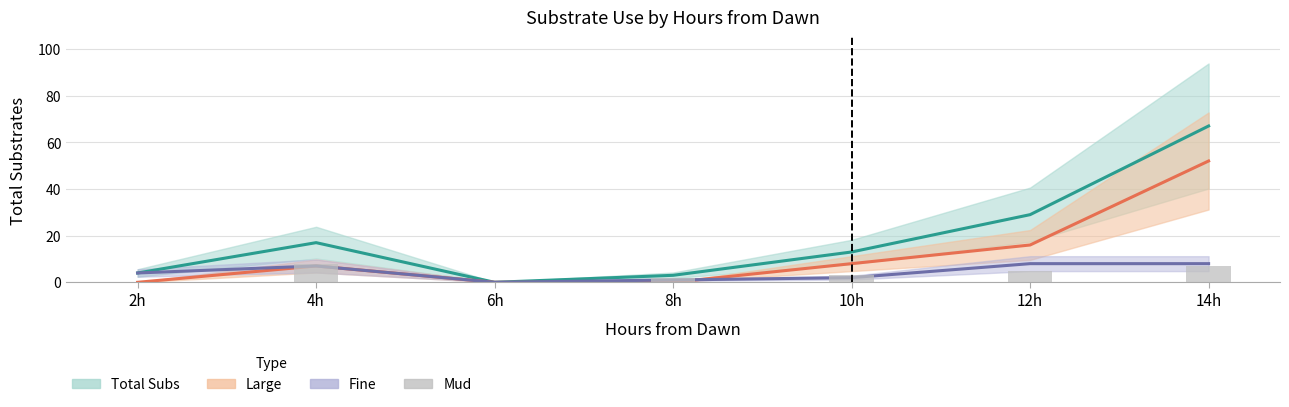

What is the difference between the highest and lowest values at 12h?

24